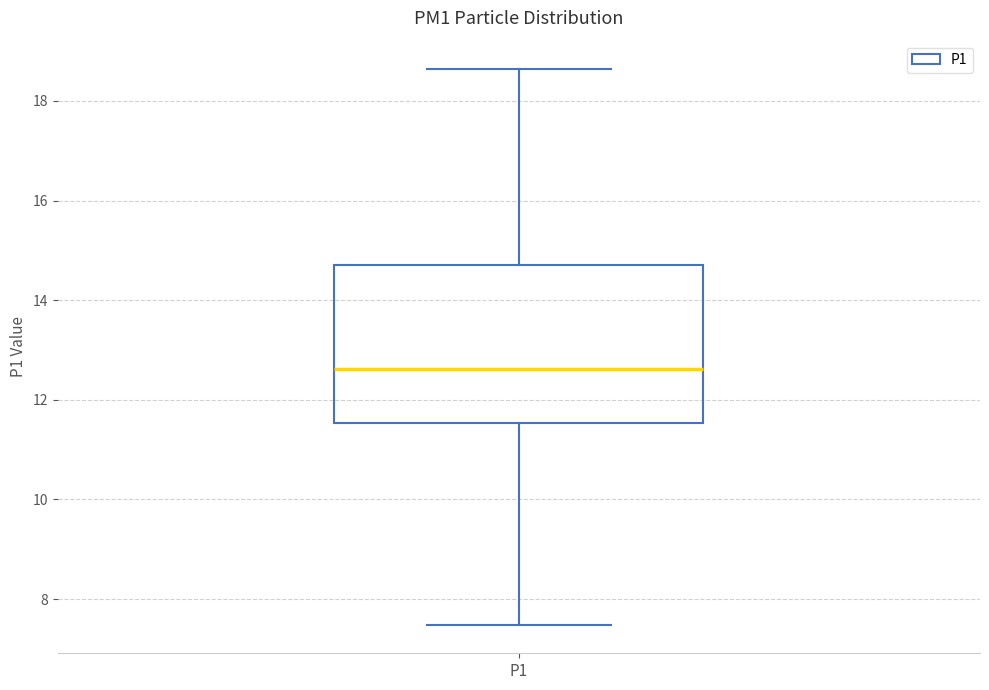

Where is the lower edge of the box for P1 on the y-axis? The values are not printed on the chart, so give them approximately, as read against the axis.

11.6